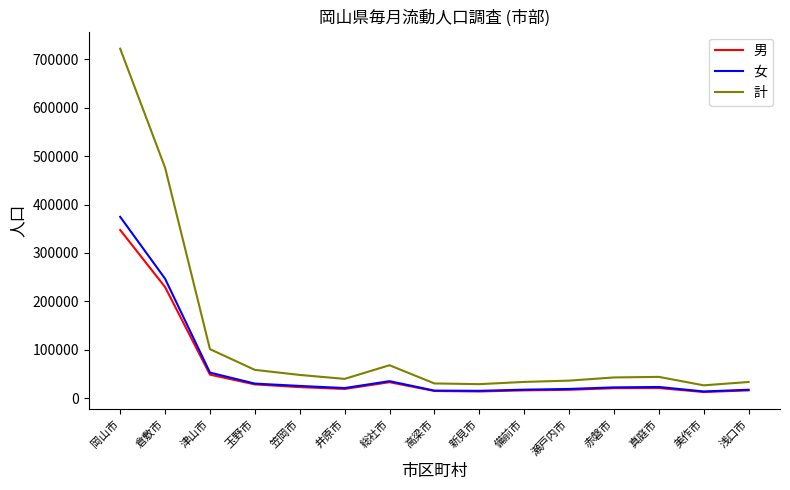

Which category has the highest value in the 男 series?

岡山市